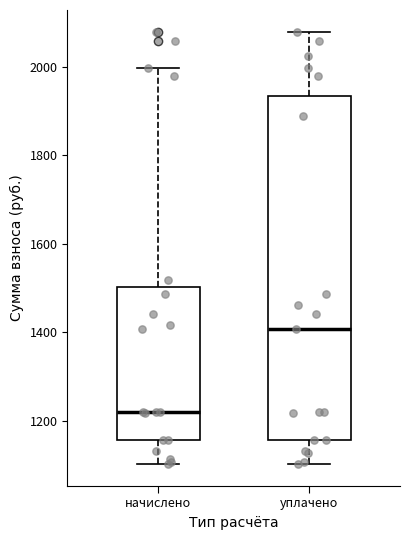

Which box's median line is the lowest?

начислено